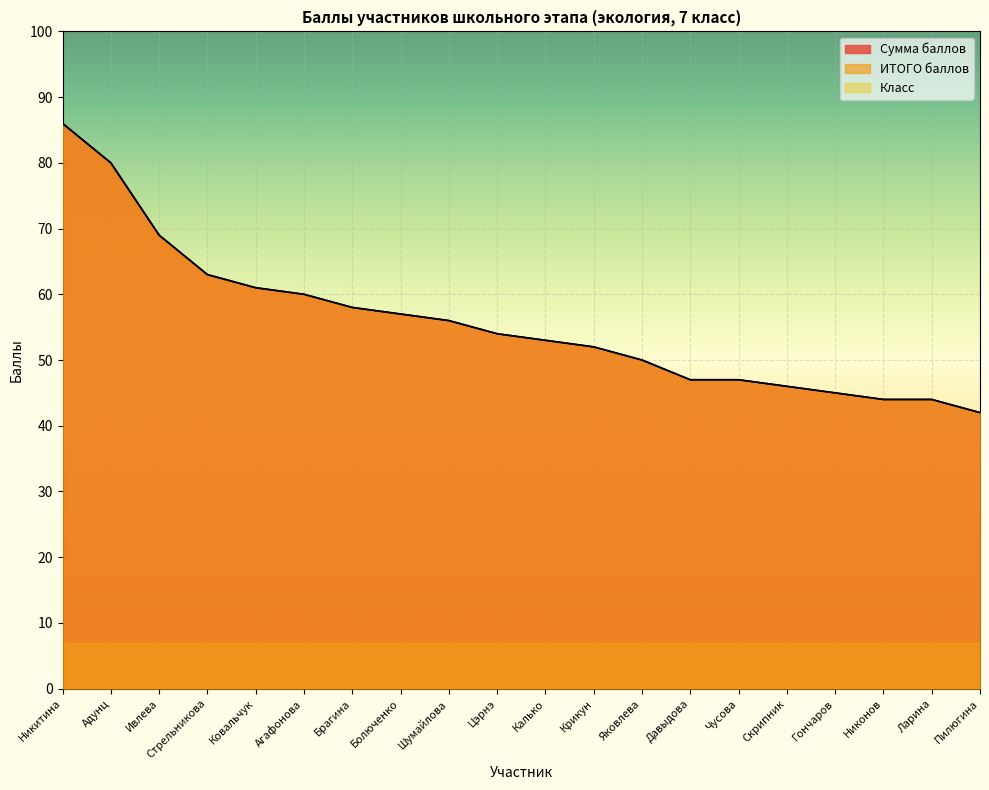

What is the label of the 19th point from the right?

Адунц